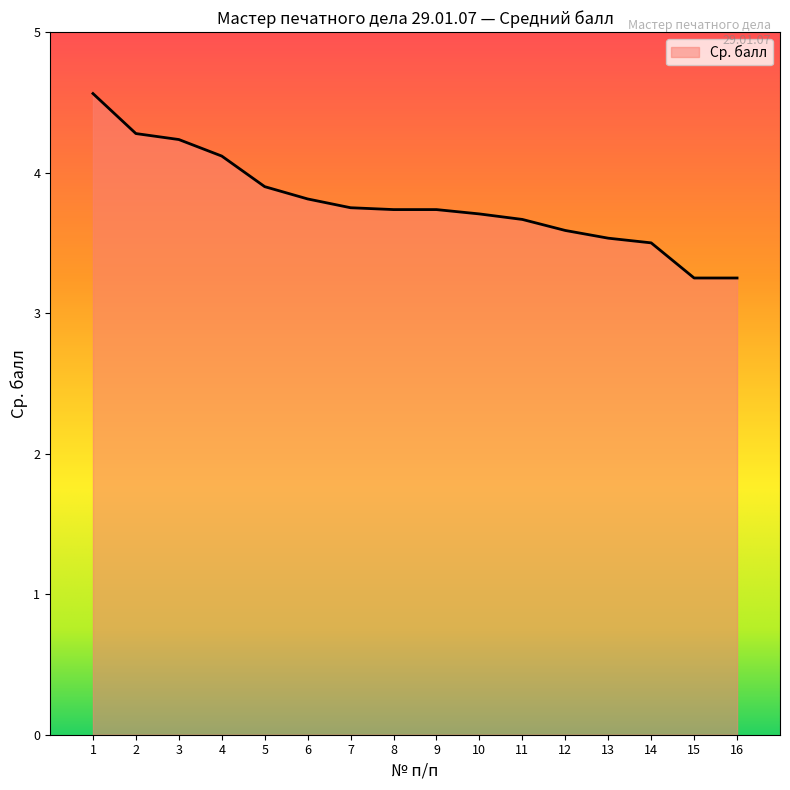

The chart shows a value of 5.9 at 10. True or false?

False